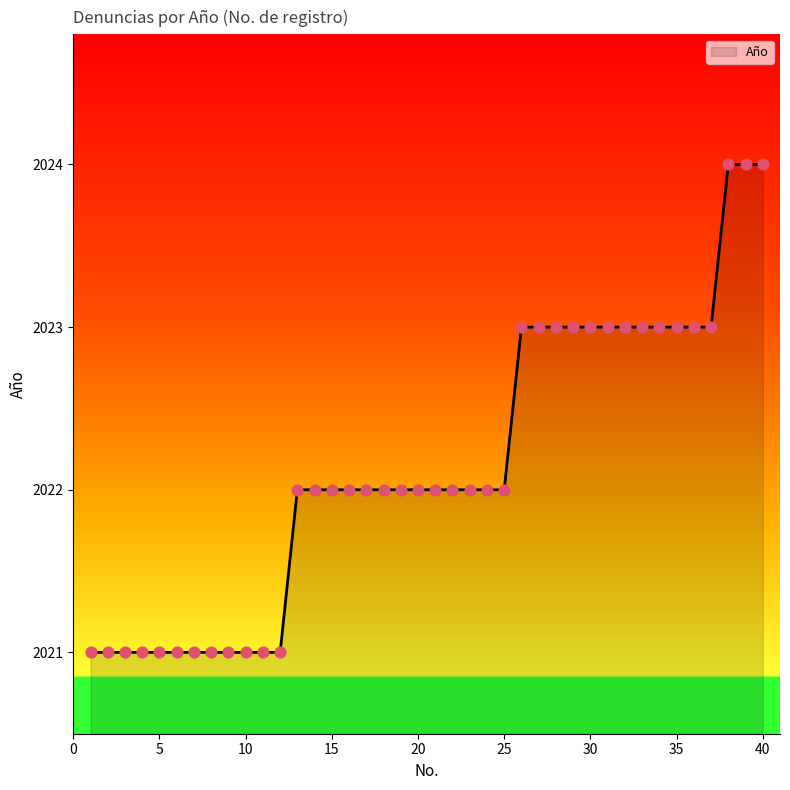

What is the difference between the maximum and minimum values?

3